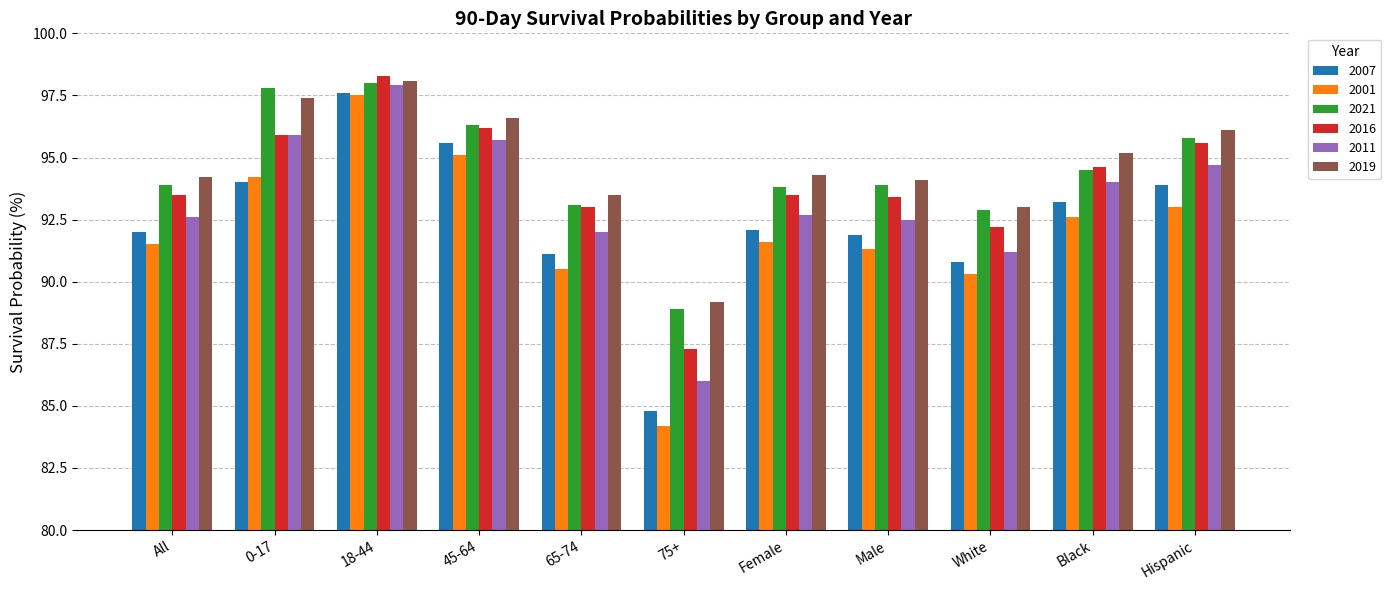

What is the label of the 1st bar from the left?

All